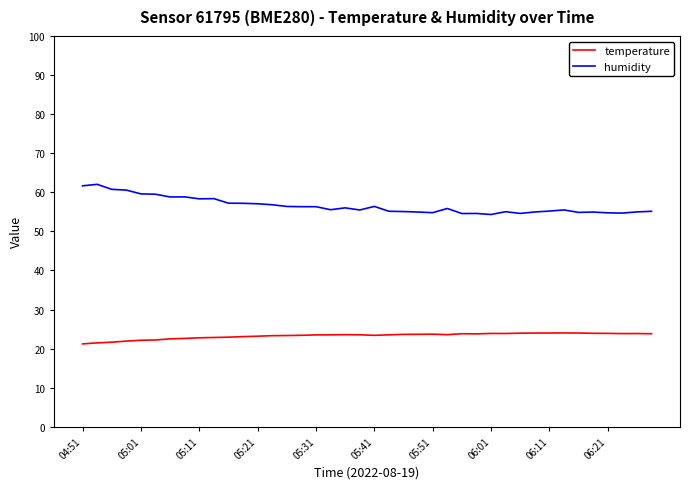

What is the difference between the maximum and minimum values in the humidity series?

7.7